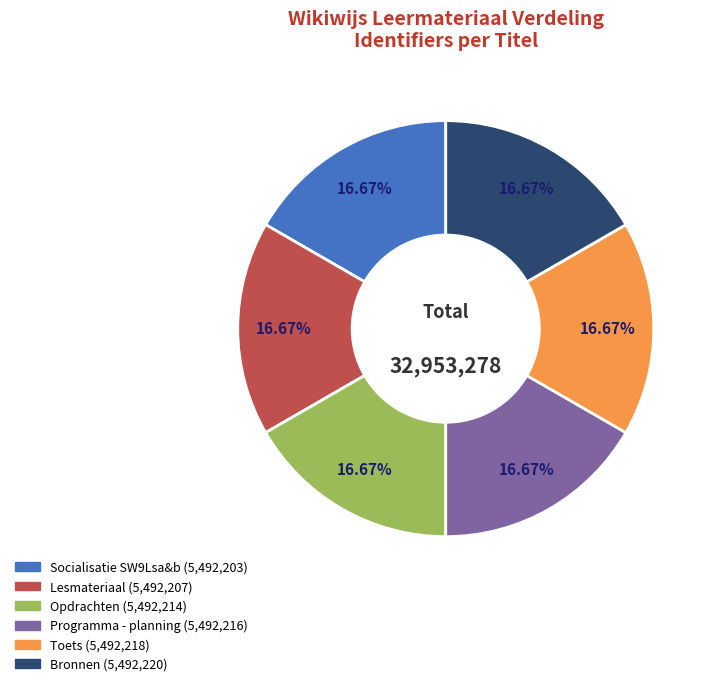

To the nearest percent, what is the average slice percentage?

17%